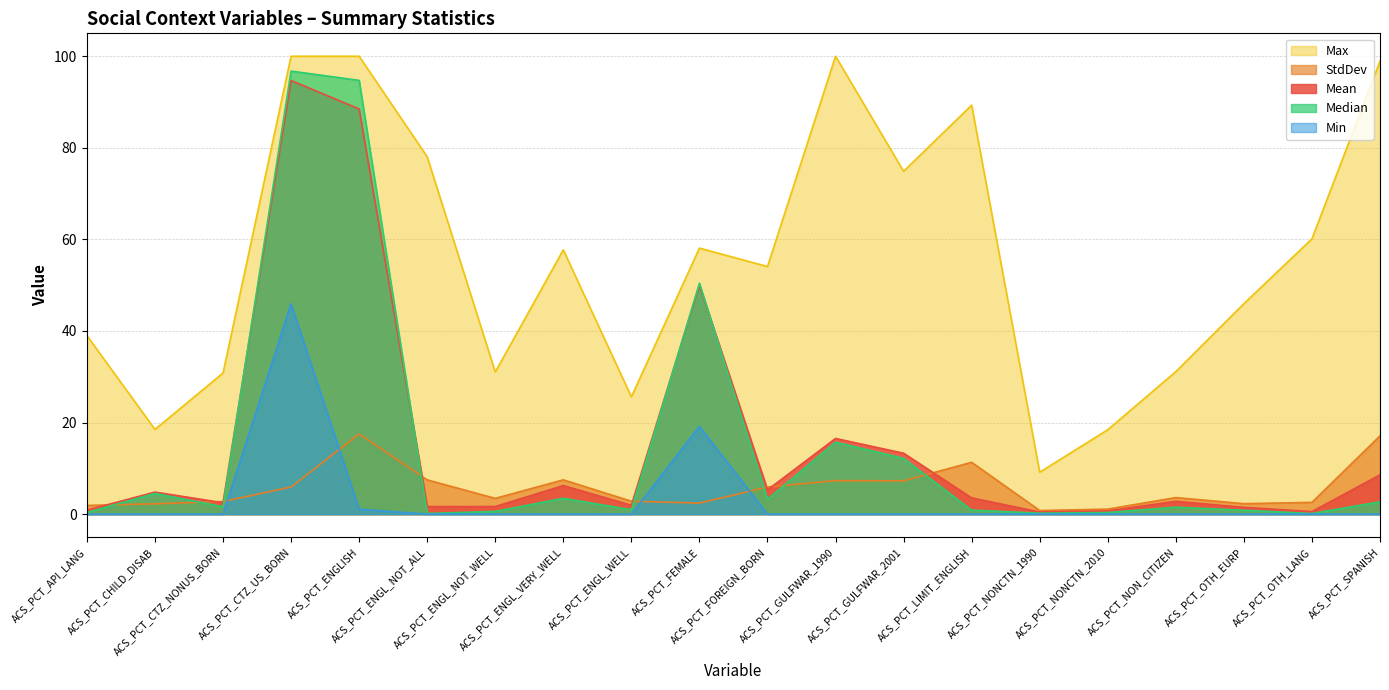

Between ACS_PCT_ENGL_NOT_WELL and ACS_PCT_GULFWAR_2001, which series saw the biggest shift?

Max